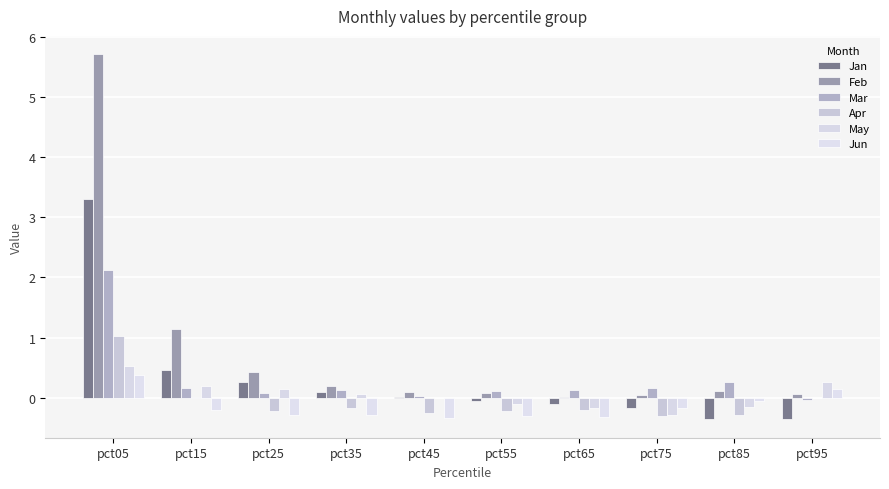

Rank the series at pct15 from highest to lowest value.

Feb, Jan, May, Mar, Apr, Jun